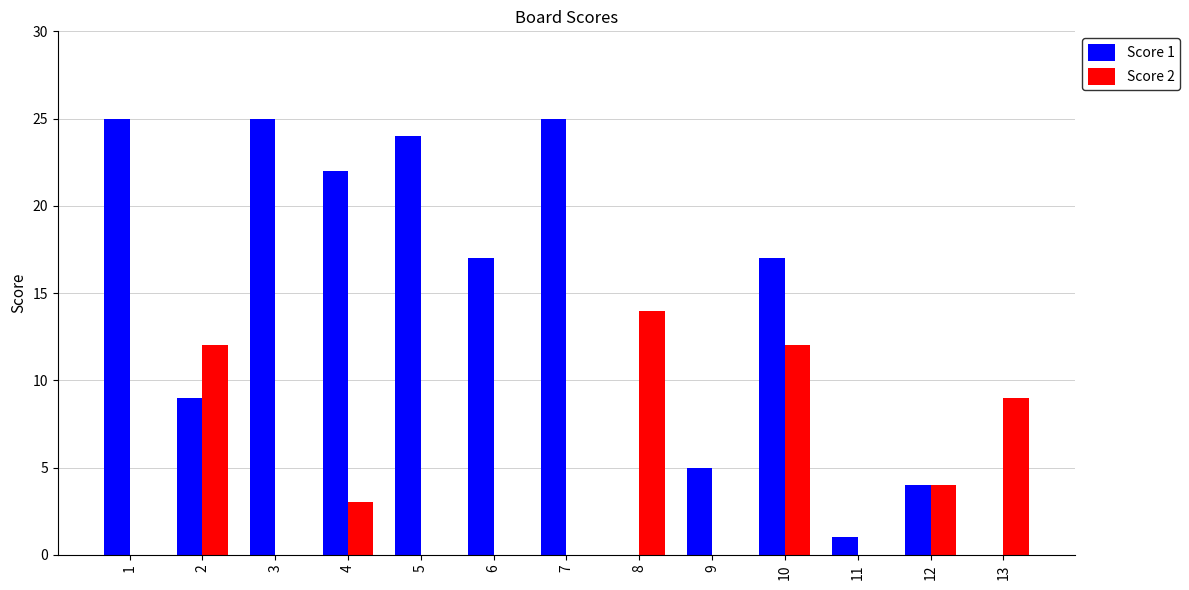

What is the total value across all series at 8?

14